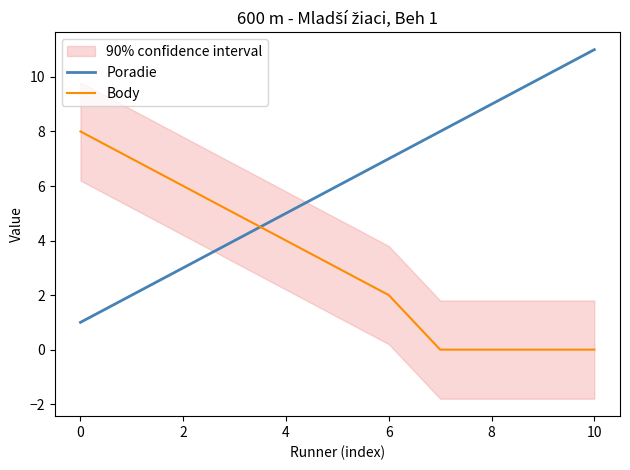

List the series in order of their peak value, lowest first.

Body, Poradie